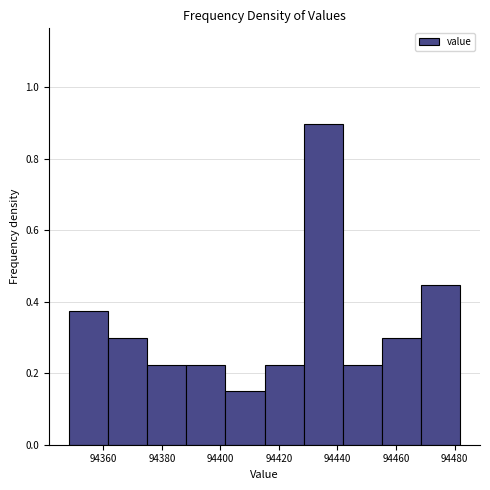

Which range on the x-axis has the tallest bar?

94428 to 94442